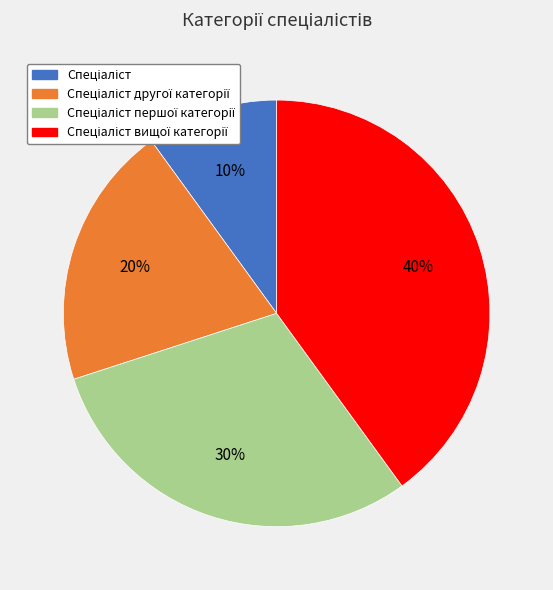

To the nearest percent, what is the average slice percentage?

25%